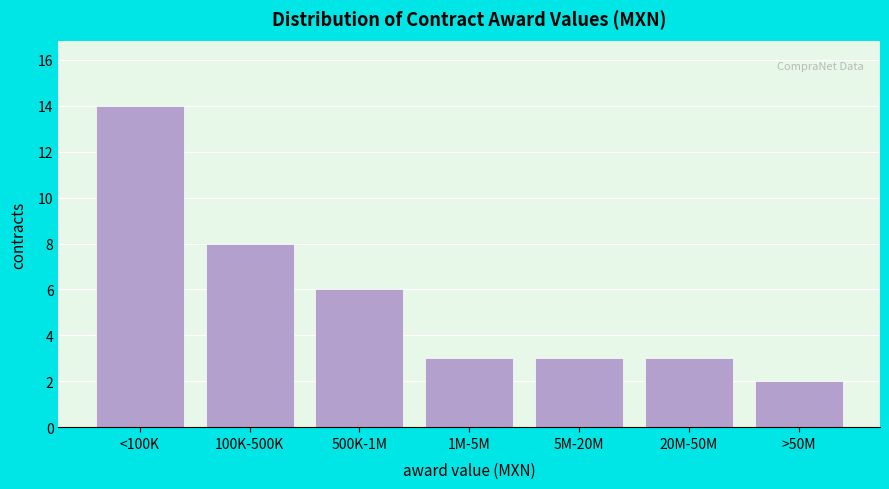

Reading left to right, extract all data points from this chart.

14	8	6	3	3	3	2